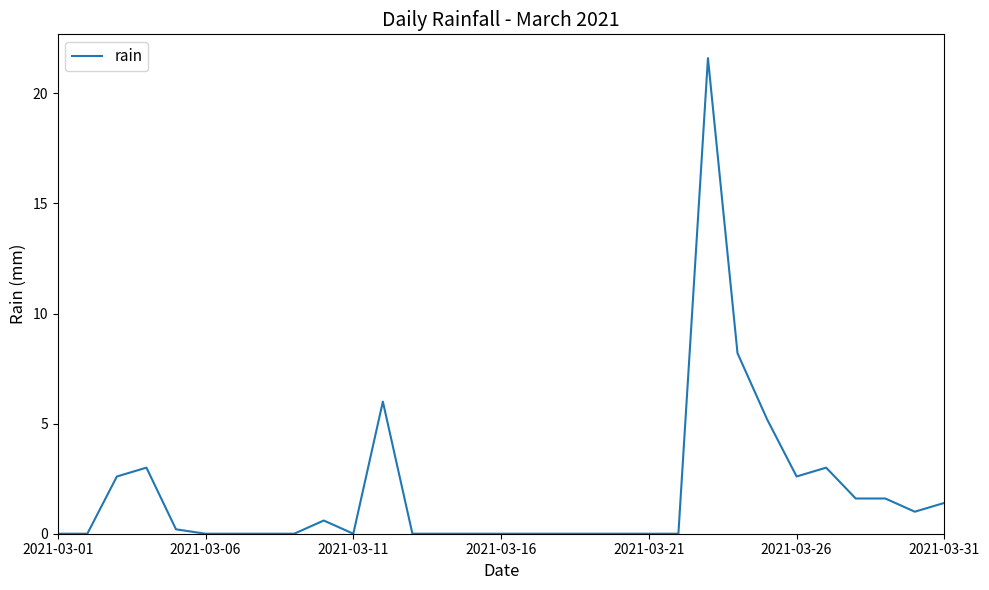

True or false: the data has more than 0 interior local peaks.

True